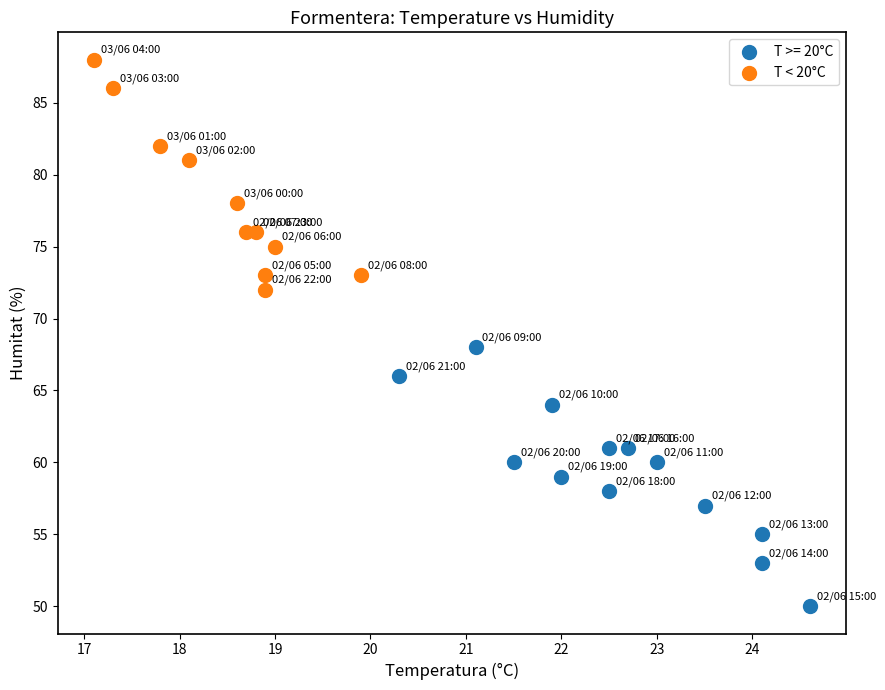

Which series contains the highest Y value?

T < 20°C